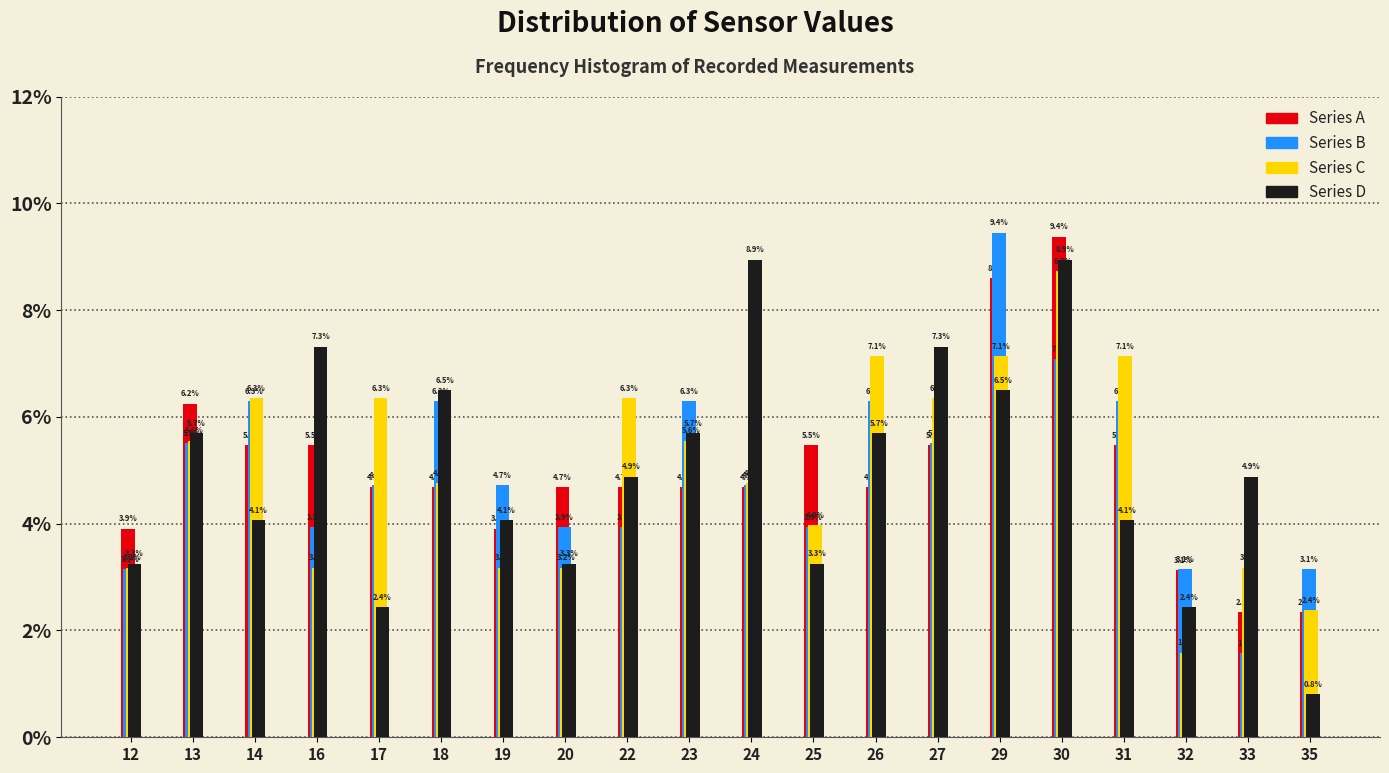

The Series B series shows 9.0 at 14. True or false?

False